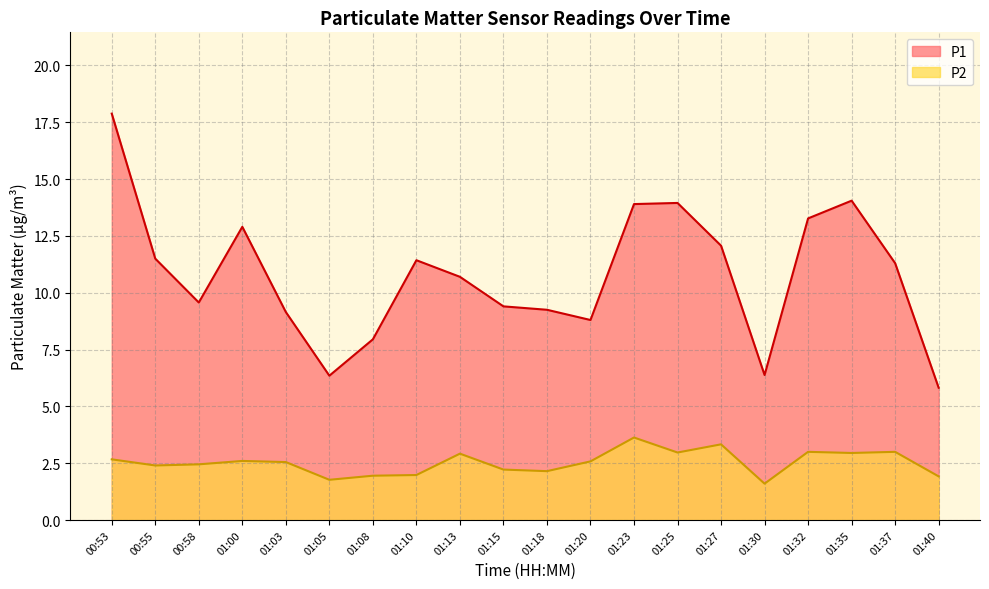

What is the difference between the maximum and minimum values in the P1 series?

12.1